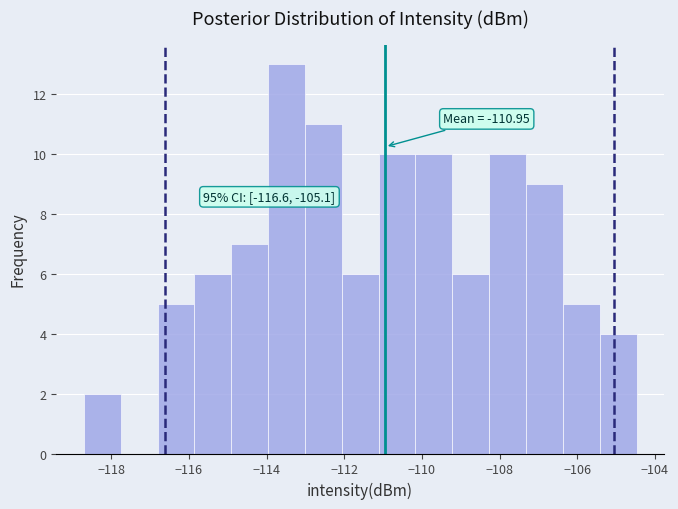

Over which range of the x-axis is the bar tallest?

-114.0 to -113.0